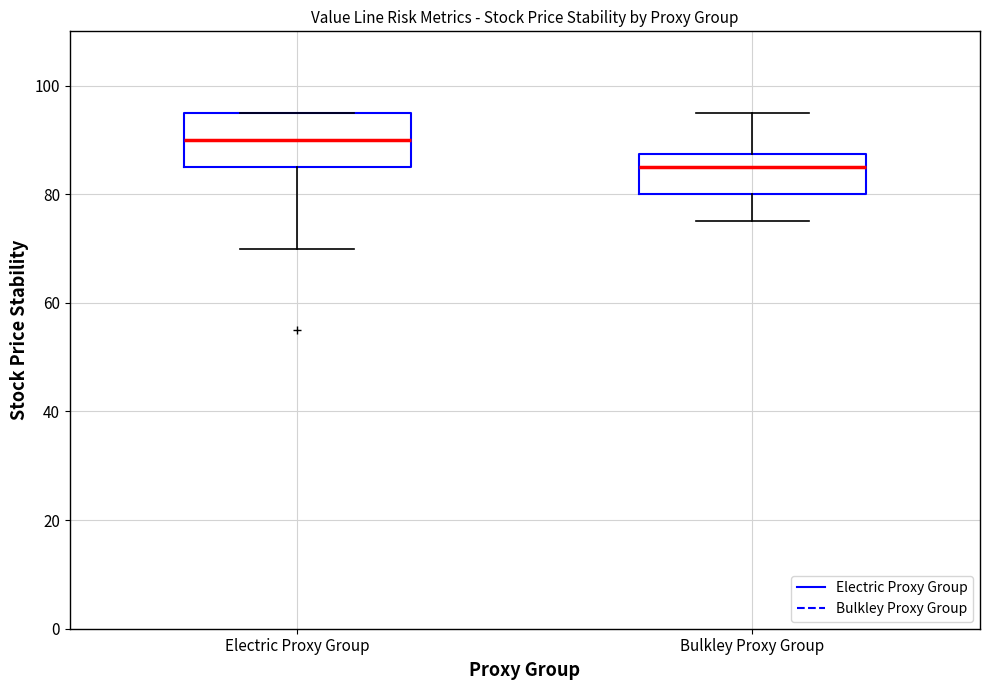

Reading left to right, transcribe this box plot: for each box, give where its median line is, the range the box spans, and where its two whiskers end, as read against the y-axis. The values are not printed on the chart, so give them approximately, as read against the axis.

Electric Proxy Group: median 90, box 86 to 96, whiskers 70 to 96
Bulkley Proxy Group: median 86, box 80 to 88, whiskers 76 to 96